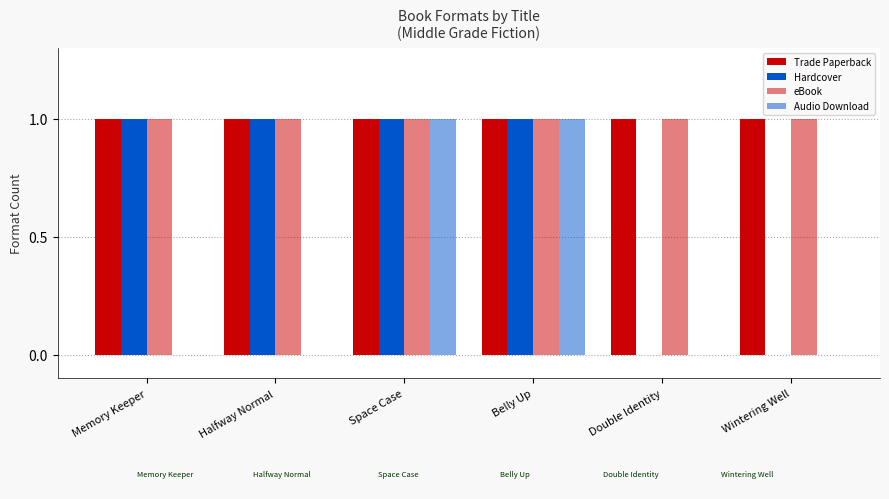

How many series are shown in this chart?

4